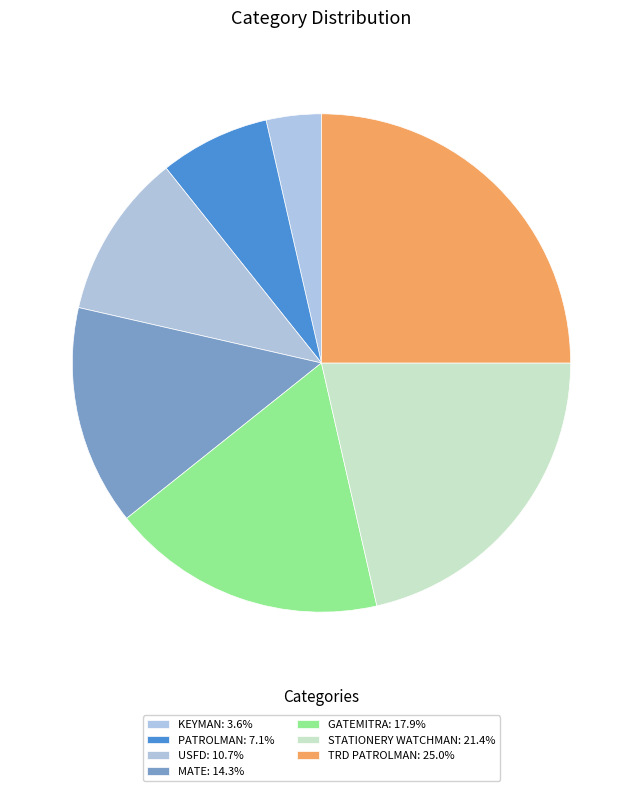

Is there a majority slice in this chart?

No